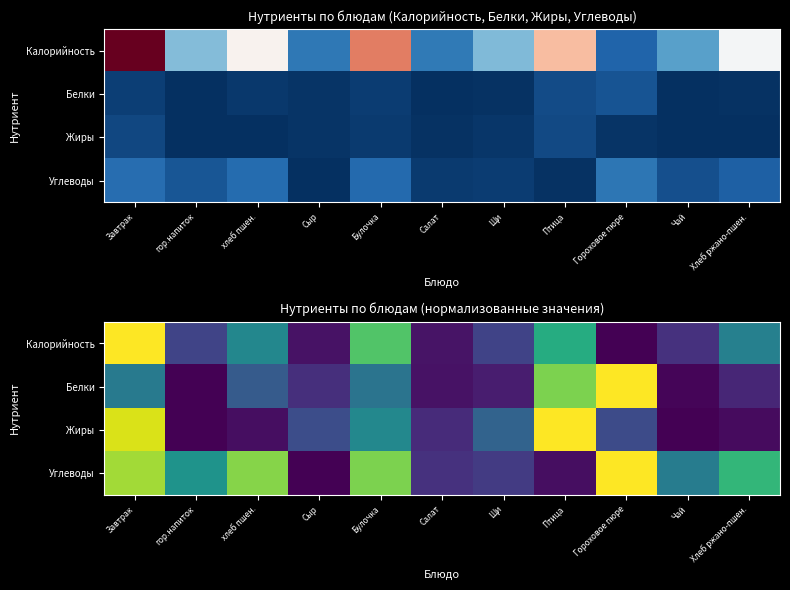

Where is Жиры nearest to the value 0?

гор.напиток